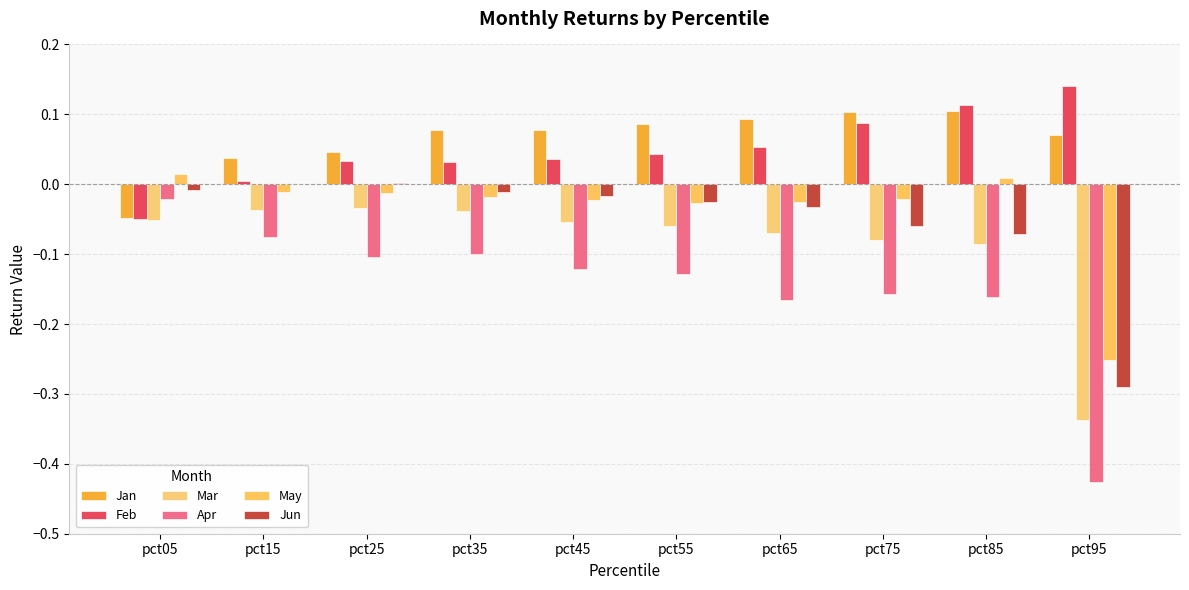

How many data points does each series have?

10